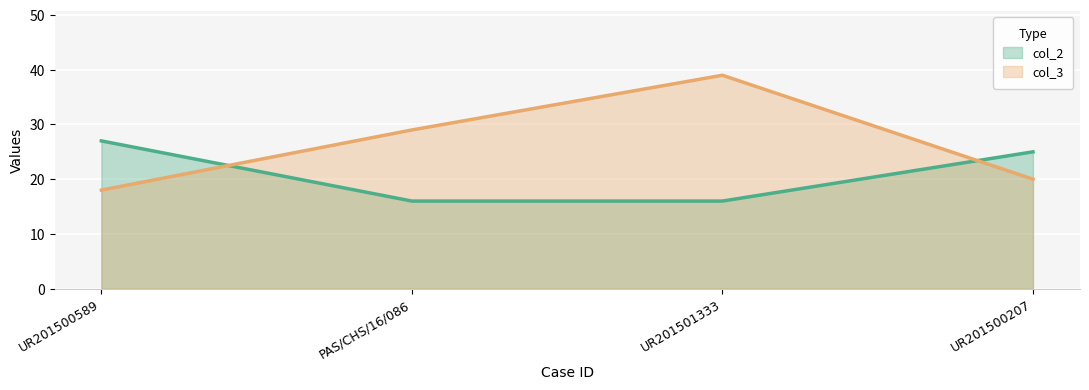

Reading left to right, list all the values displayed in this chart.

col_2: 27	16	16	25
col_3: 18	29	39	20